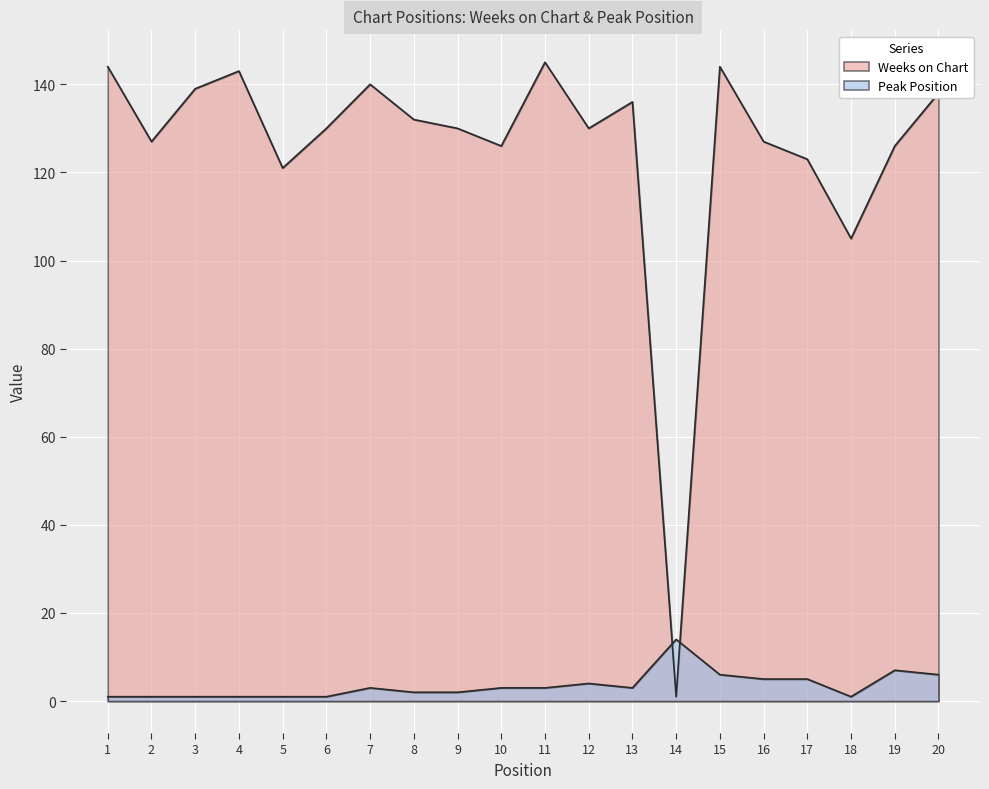

Reading right to left, what are all the values shown in this chart?

Weeks on Chart: 138	126	105	123	127	144	1	136	130	145	126	130	132	140	130	121	143	139	127	144
Peak Position: 6	7	1	5	5	6	14	3	4	3	3	2	2	3	1	1	1	1	1	1